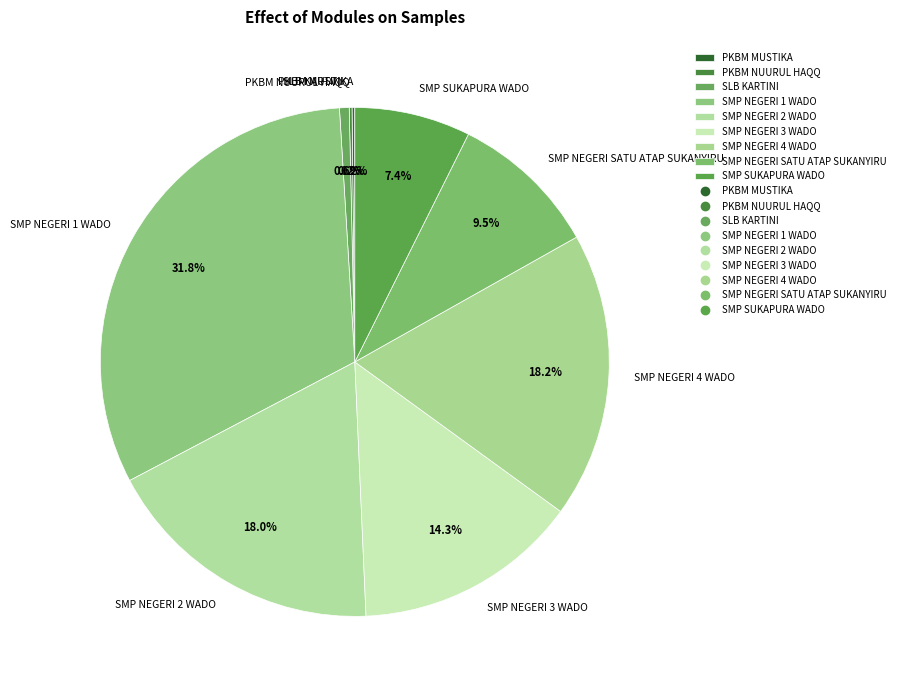

Does SMP NEGERI 4 WADO represent more than half of the total?

No